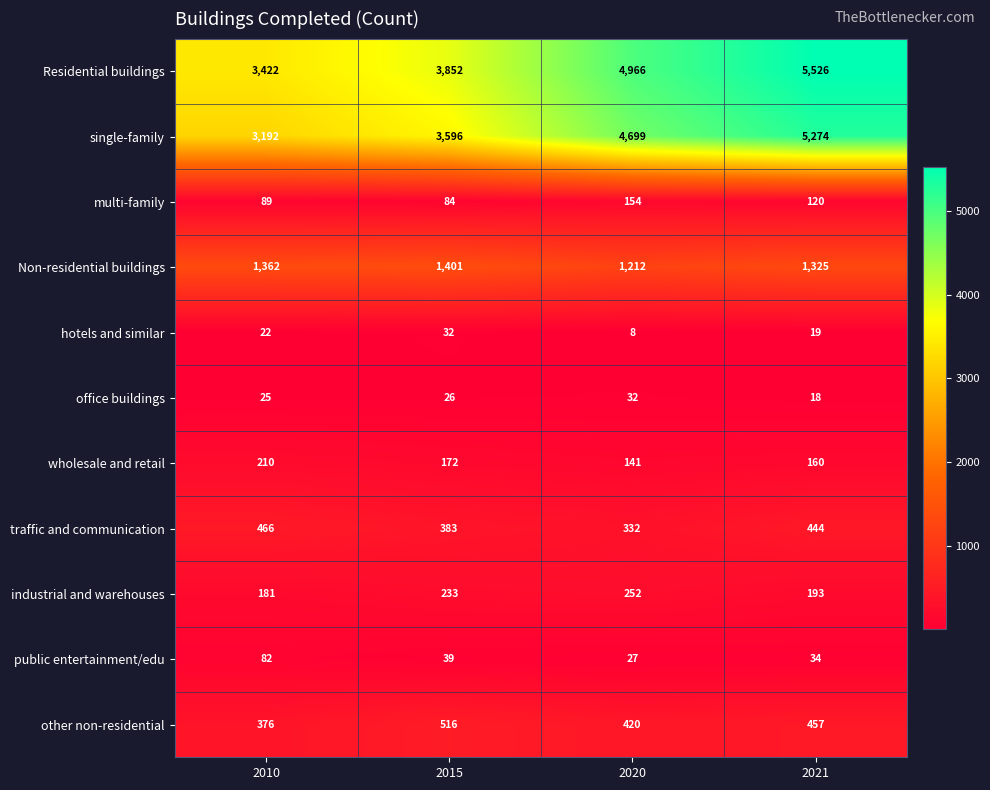

What is the difference between the highest and lowest values at 2015?

3826